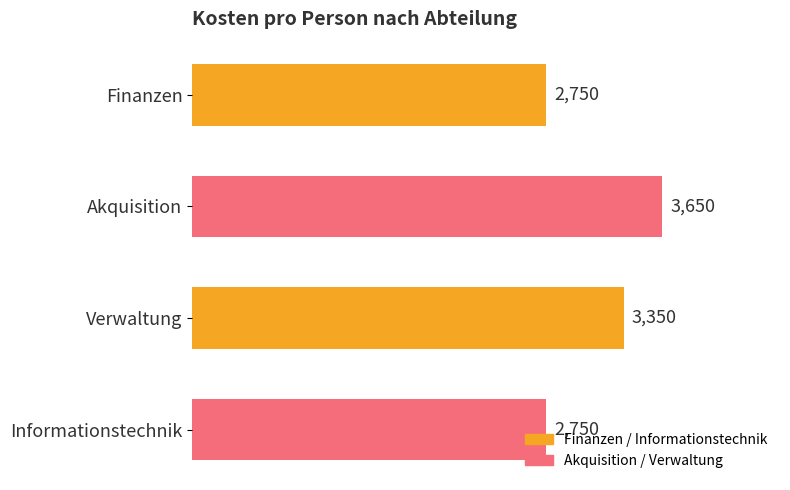

What is the value of the 1st bar from the top?

2750